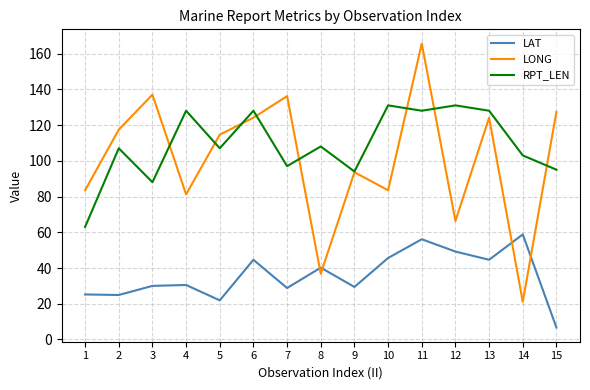

Rank the series by their maximum value, from lowest to highest.

LAT, RPT_LEN, LONG